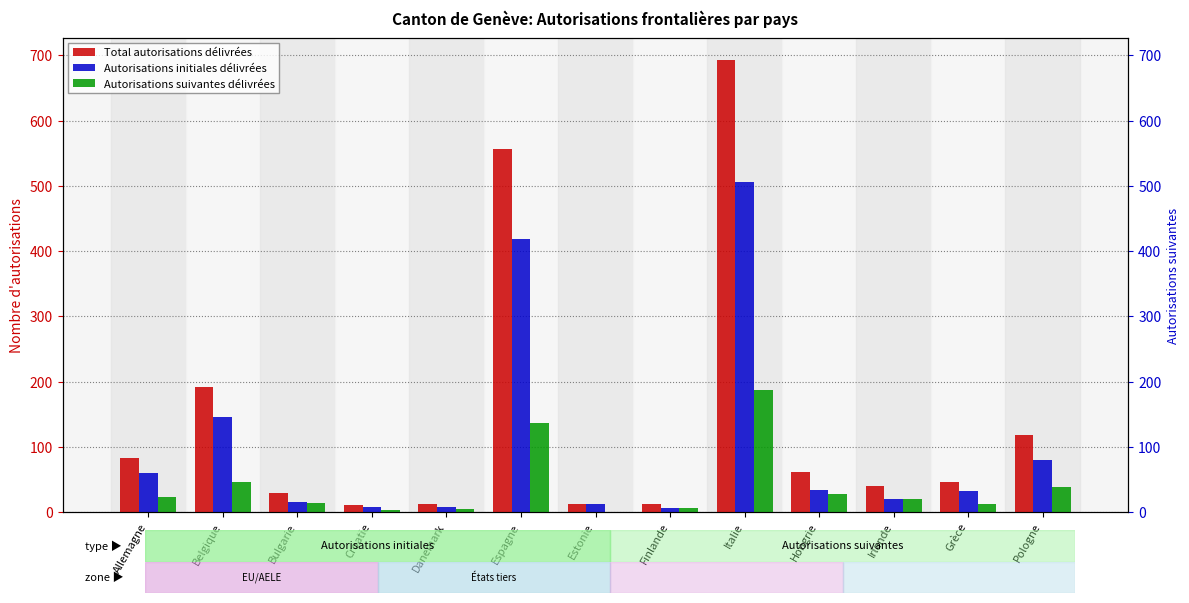

What position from the left is Irlande?

11